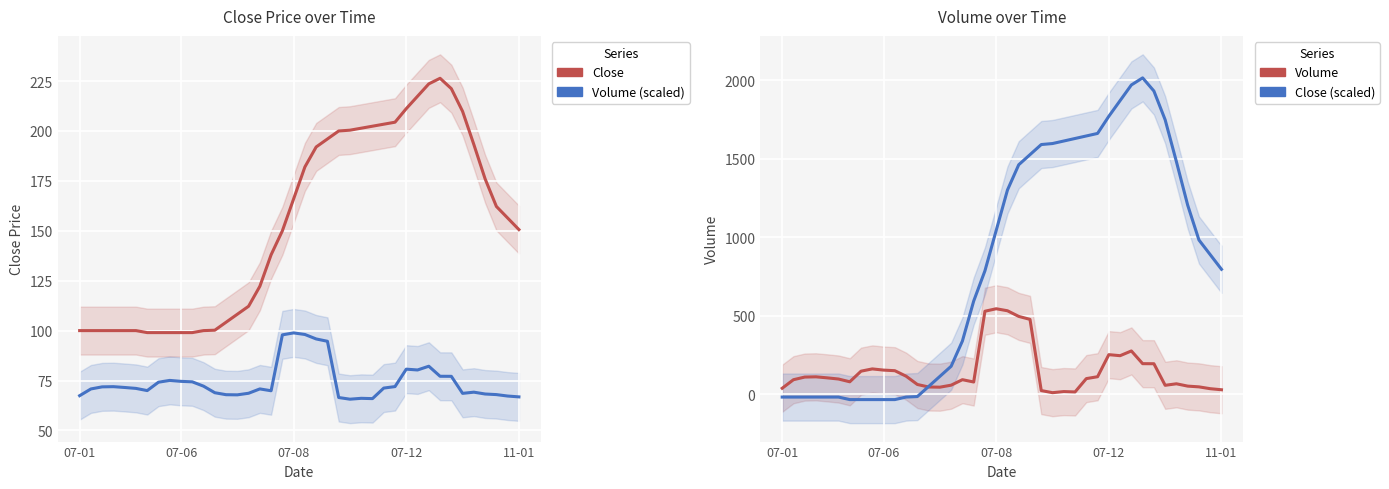

At which category does the chart reach its minimum across all series?

6